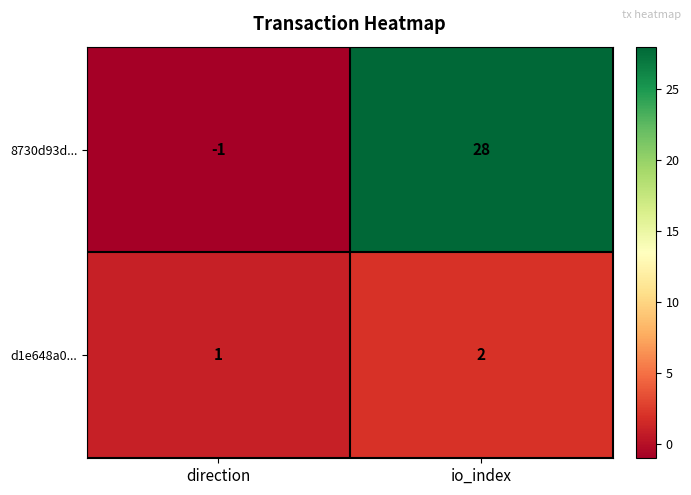

Which category has the highest value across all series?

io_index